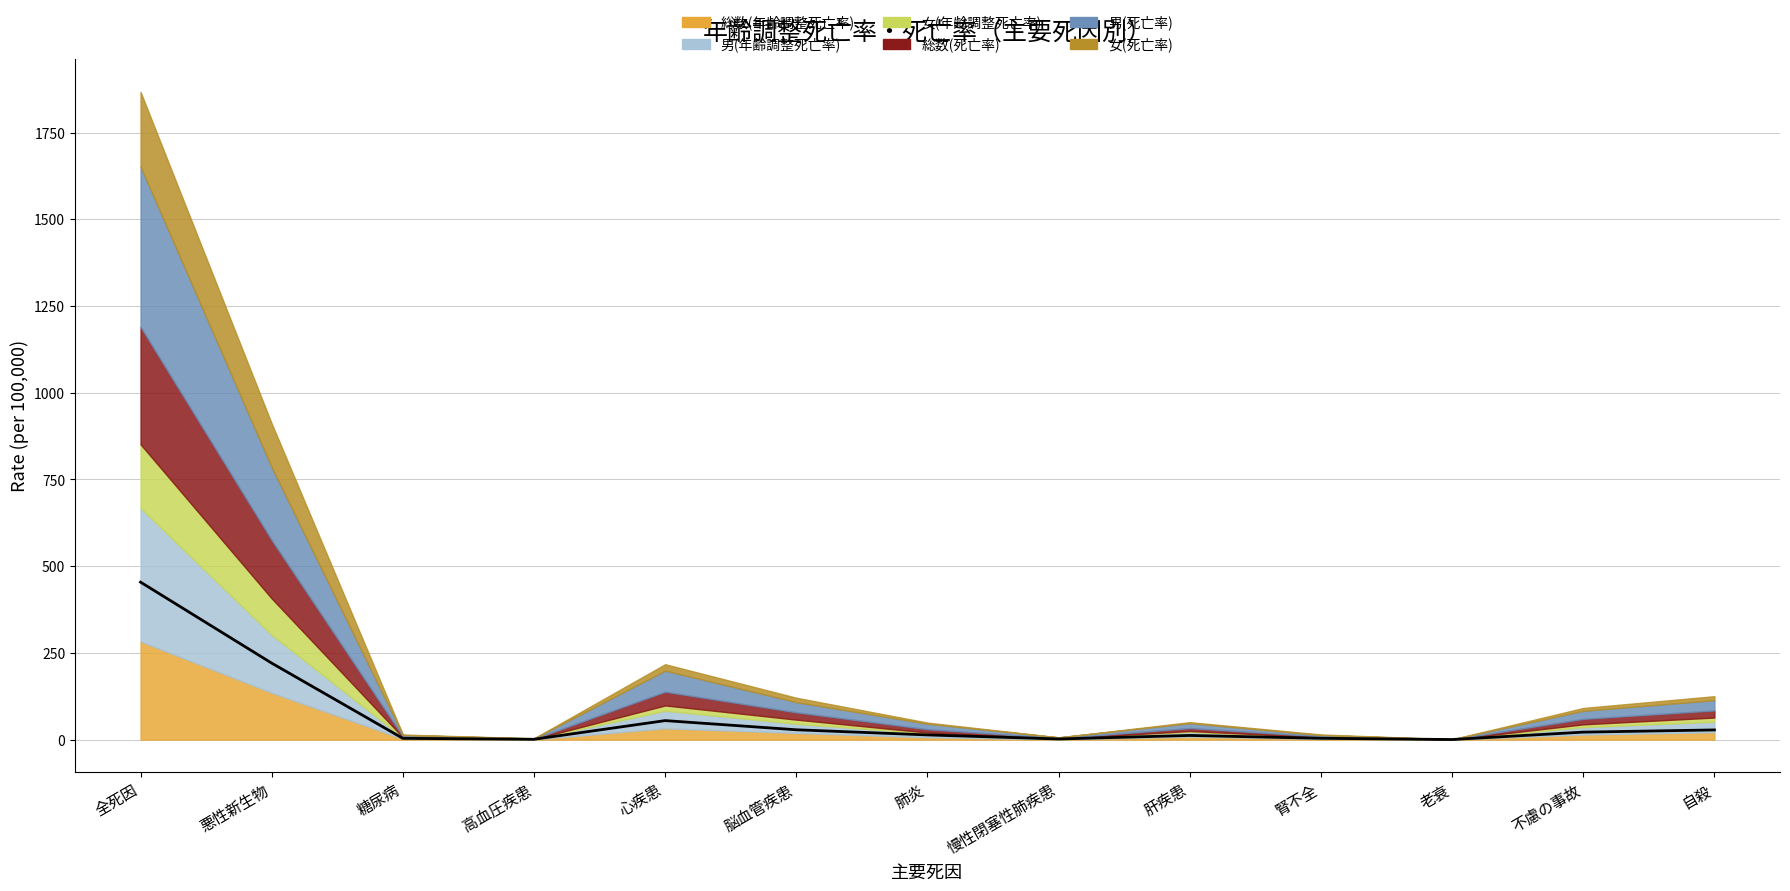

Which series has the widest spread of values?

男(死亡率)